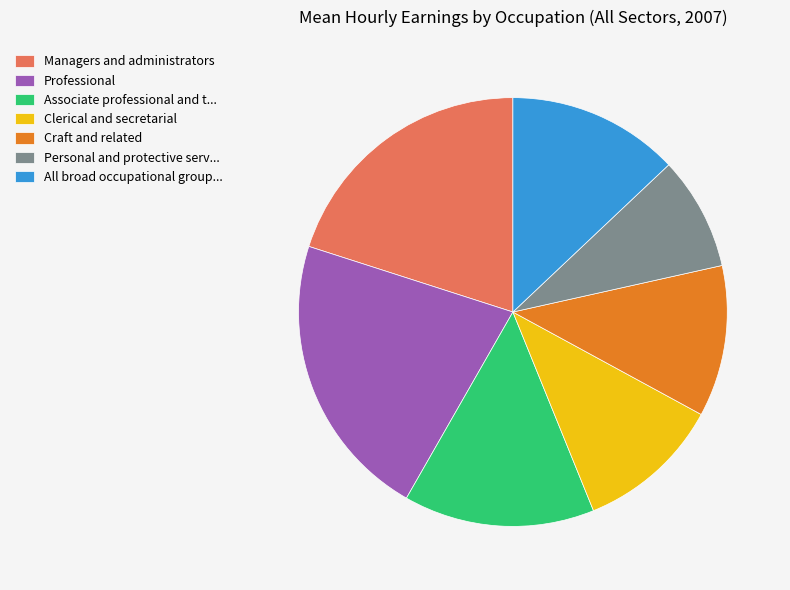

Is it true that Personal and protective serv... is 9% of the pie?

True